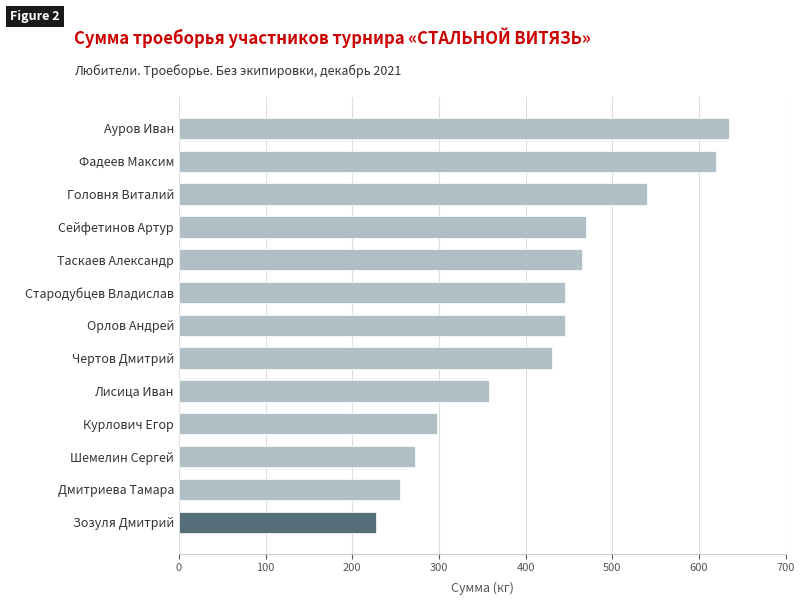

Approximately how many times larger is the value at Фадеев Максим compared to Сейфетинов Артур?

1.3